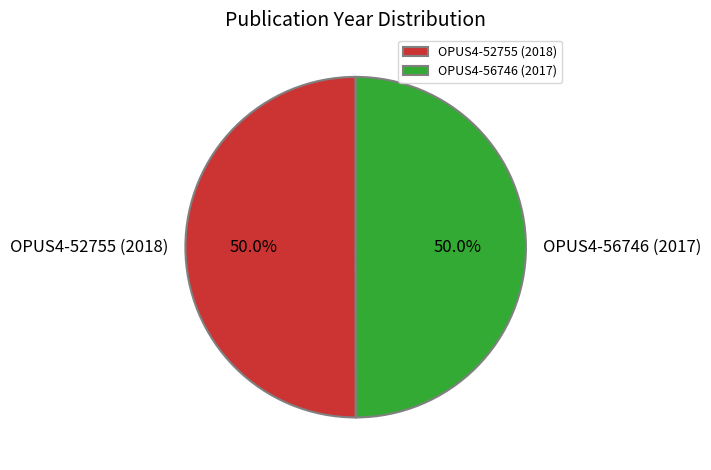

What percentage is the OPUS4-52755 (2018) slice, to the nearest percent?

50%